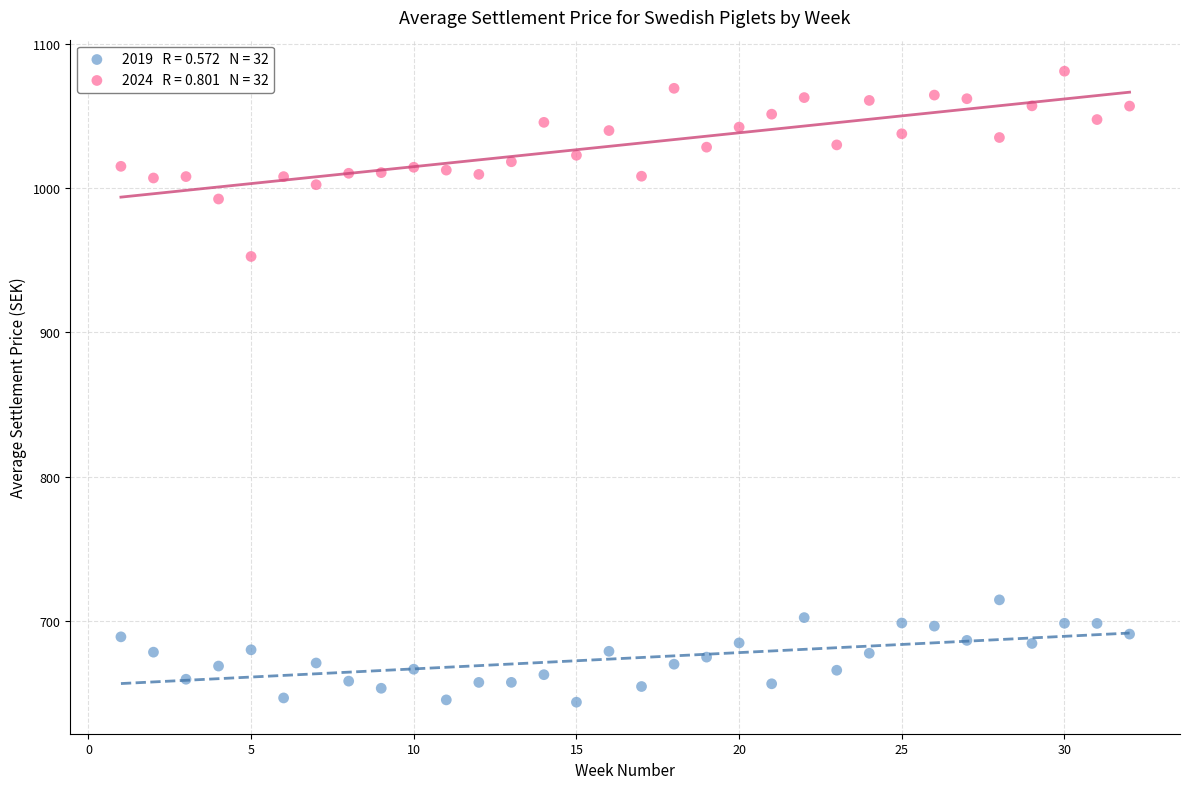

Across all series, what Y value is closest to 862?

952.5